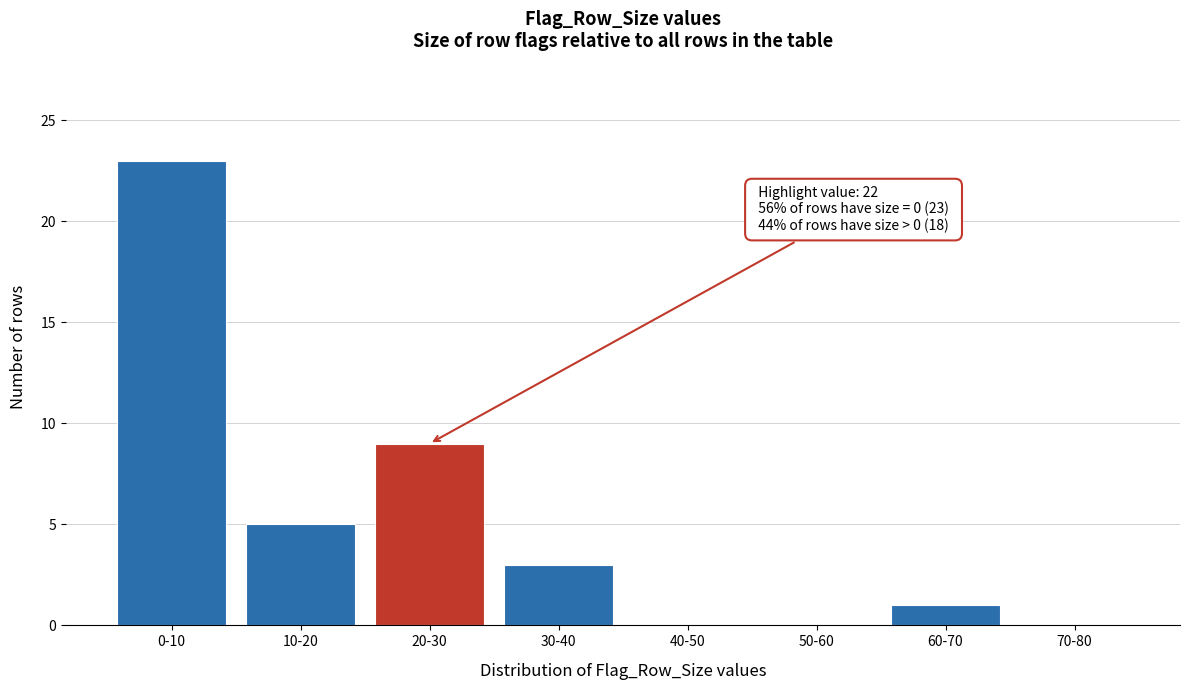

Reading left to right, list all the values displayed in this chart.

0-10=23	10-20=5	20-30=9	30-40=3	40-50=0	50-60=0	60-70=1	70-80=0